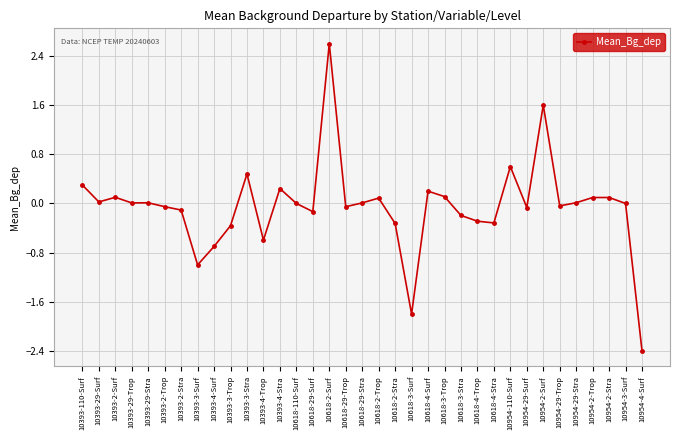

At which label does the data first exceed 0?

10393-110-Surf